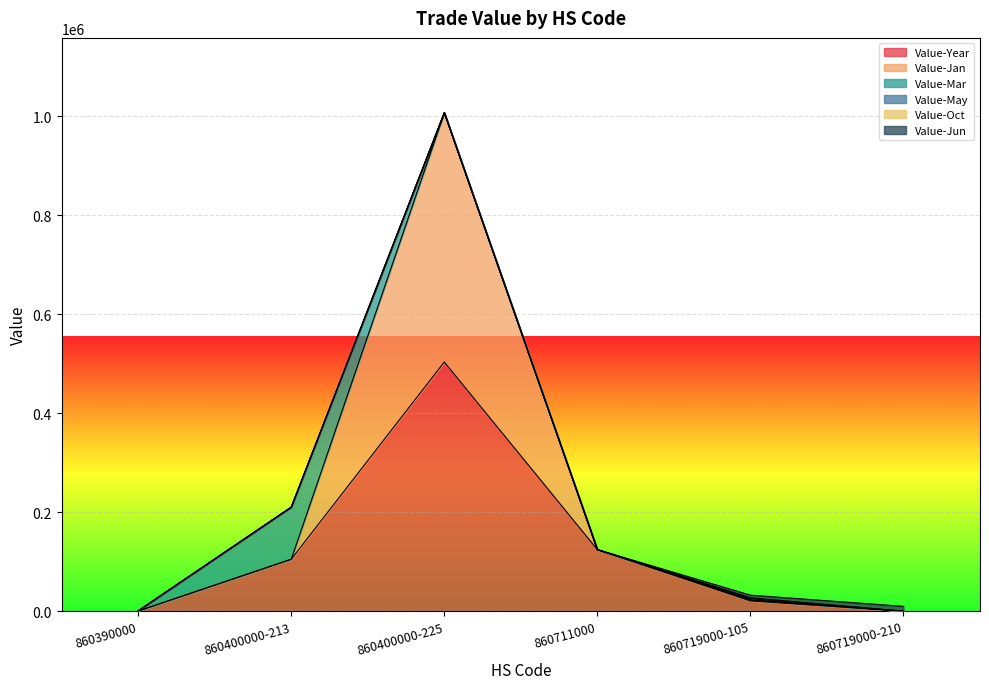

Does the chart display data point markers on the line(s)?

No